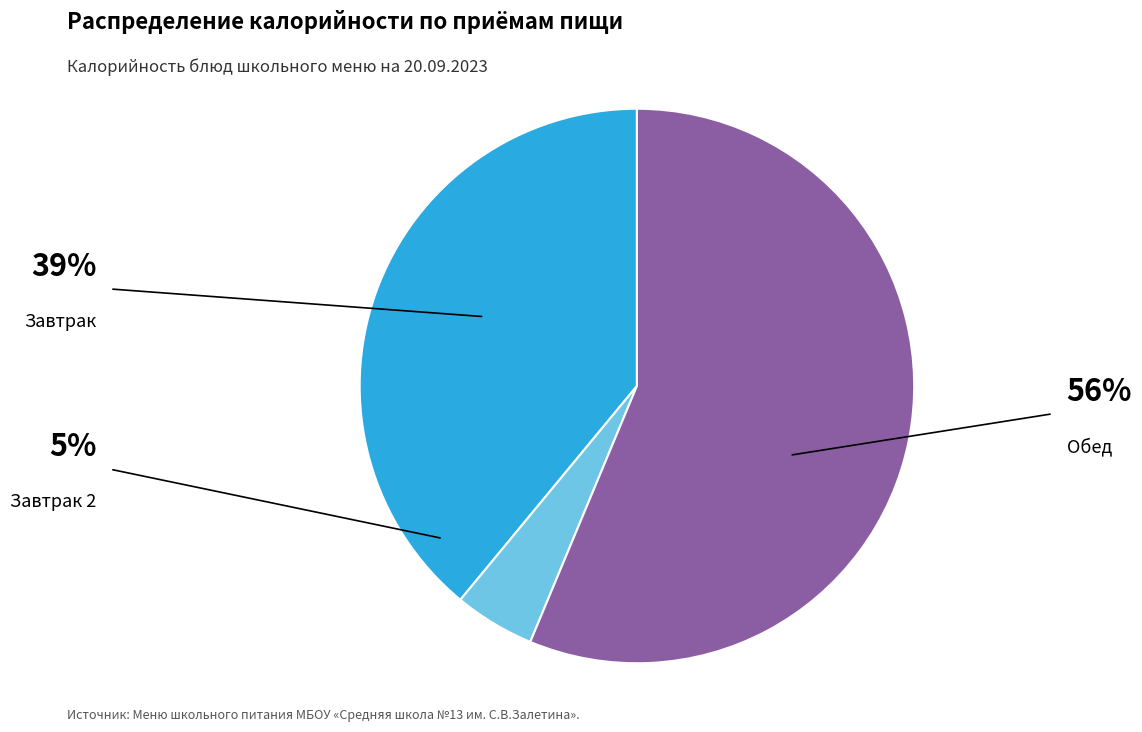

Is there a majority slice in this chart?

Yes